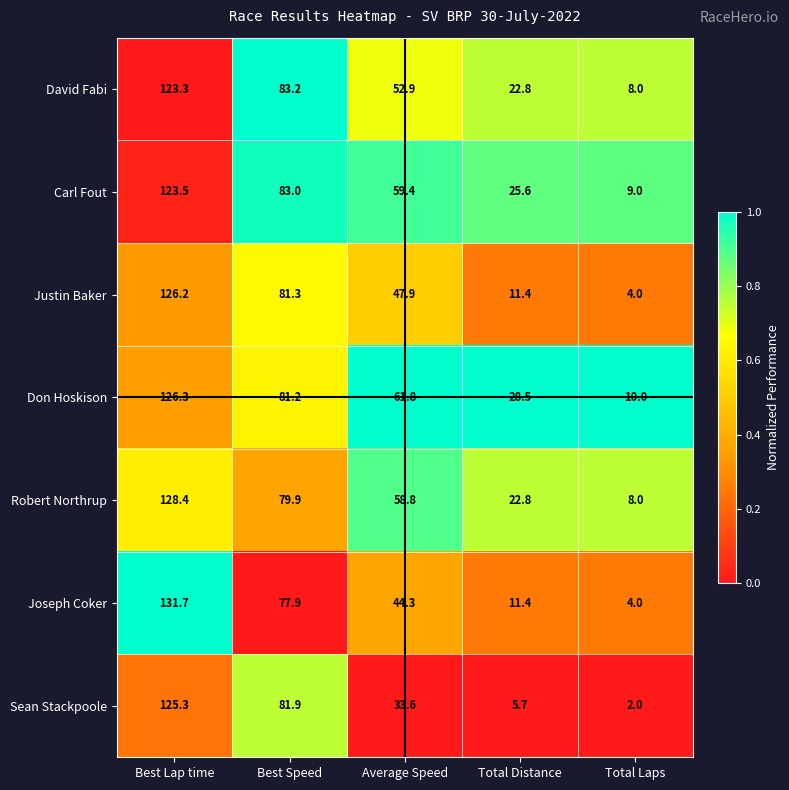

What is the greatest value displayed?

131.7